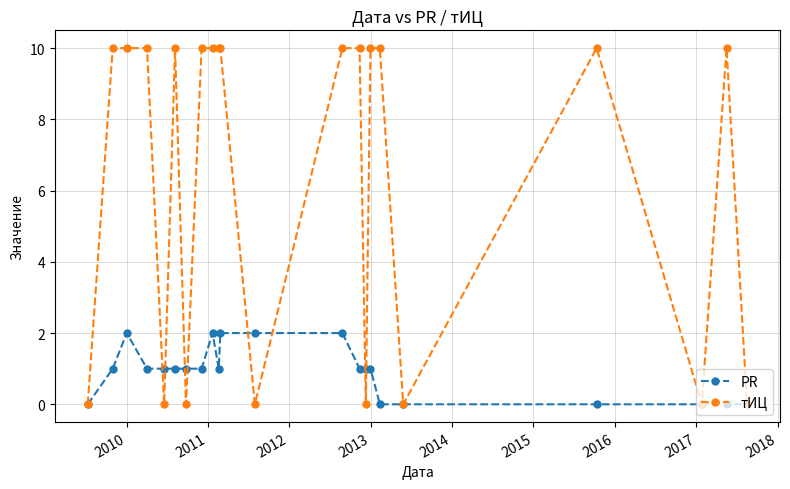

How many series are shown in this chart?

2